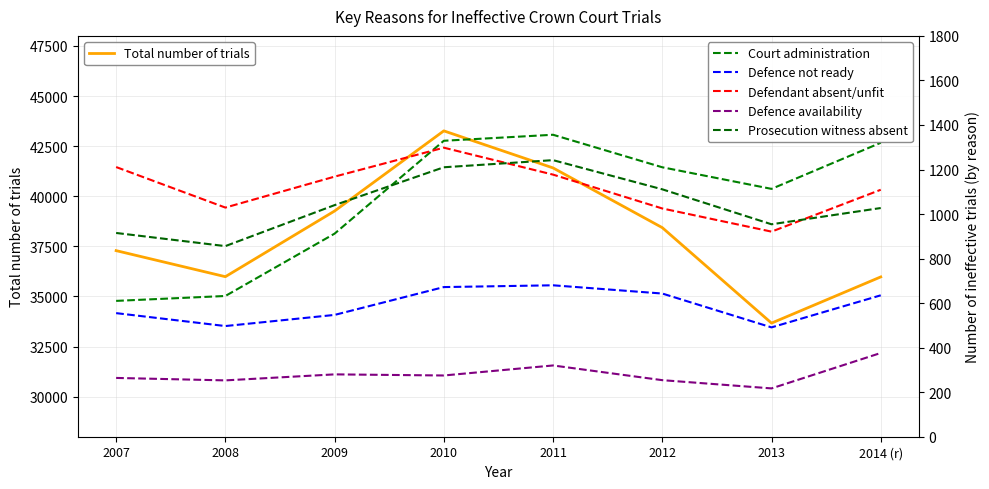

True or false: Prosecution witness absent has more than 2 points higher than both neighbors.

False